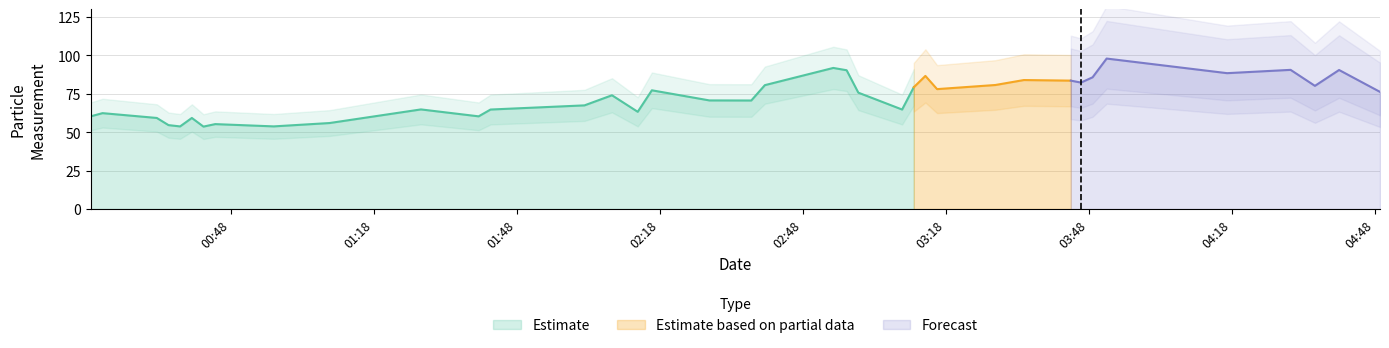

What is the lowest value of the SDS_P1 series?

53.6